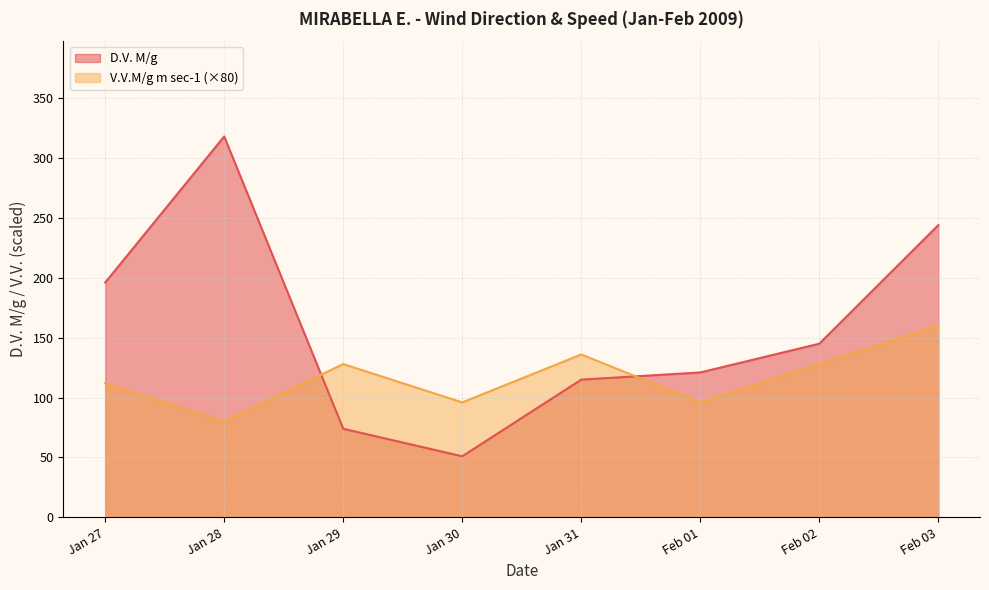

What is the average value of the V.V.M/g m sec-1 series?

117